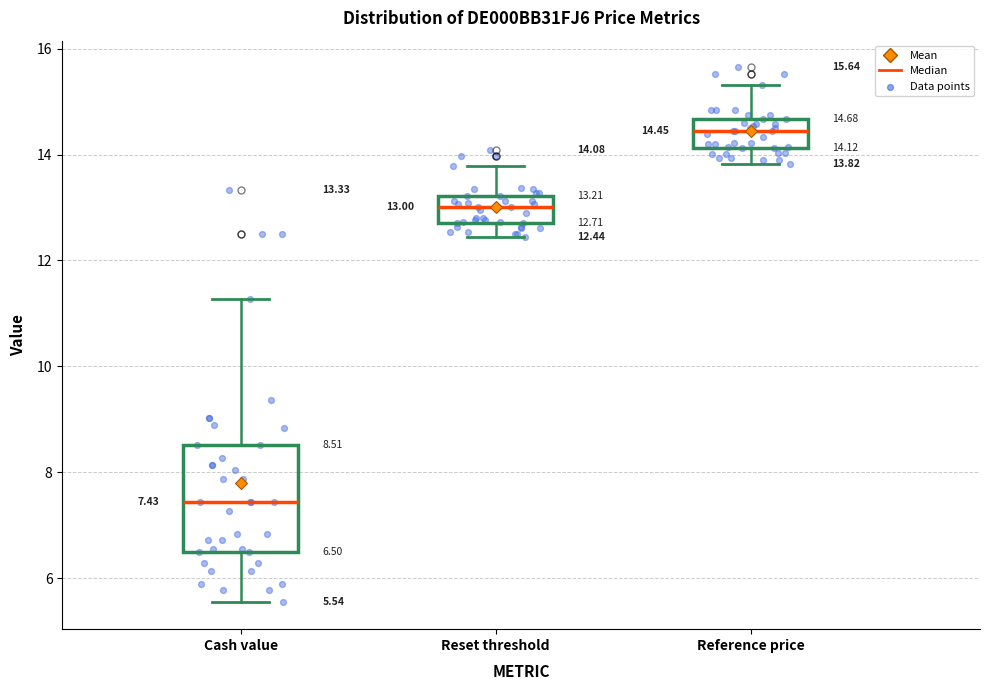

Which box has the lowest median line?

Cash value